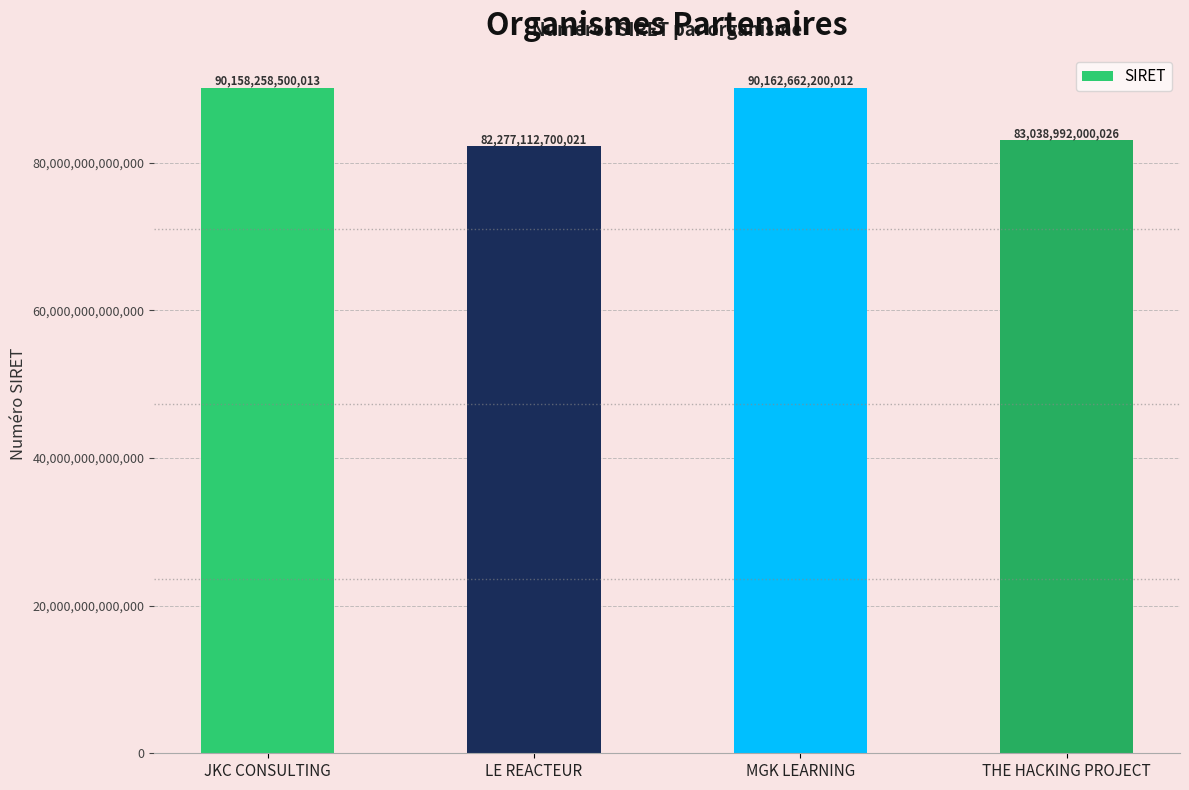

Read the value at JKC CONSULTING, to the nearest 50.

90158258500000